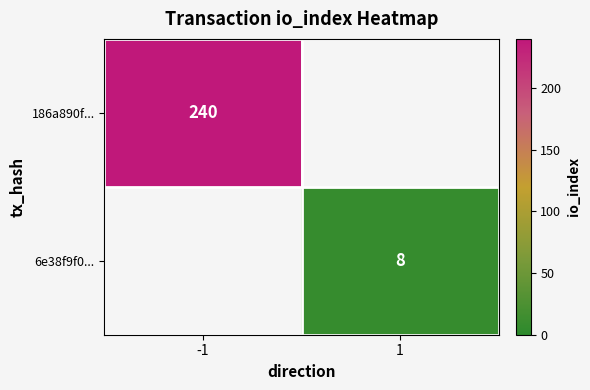

The value of 186a890f... at -1 is 240. True or false?

True